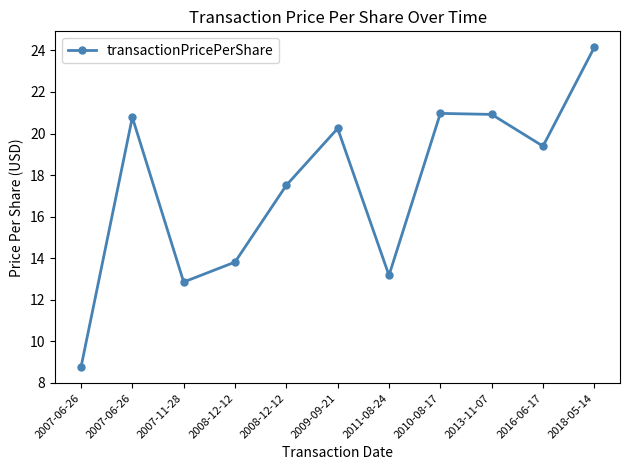

Reading left to right, list all the values displayed in this chart.

8.8	20.8	12.8	13.8	17.5	20.2	13.2	21.0	20.9	19.4	24.1